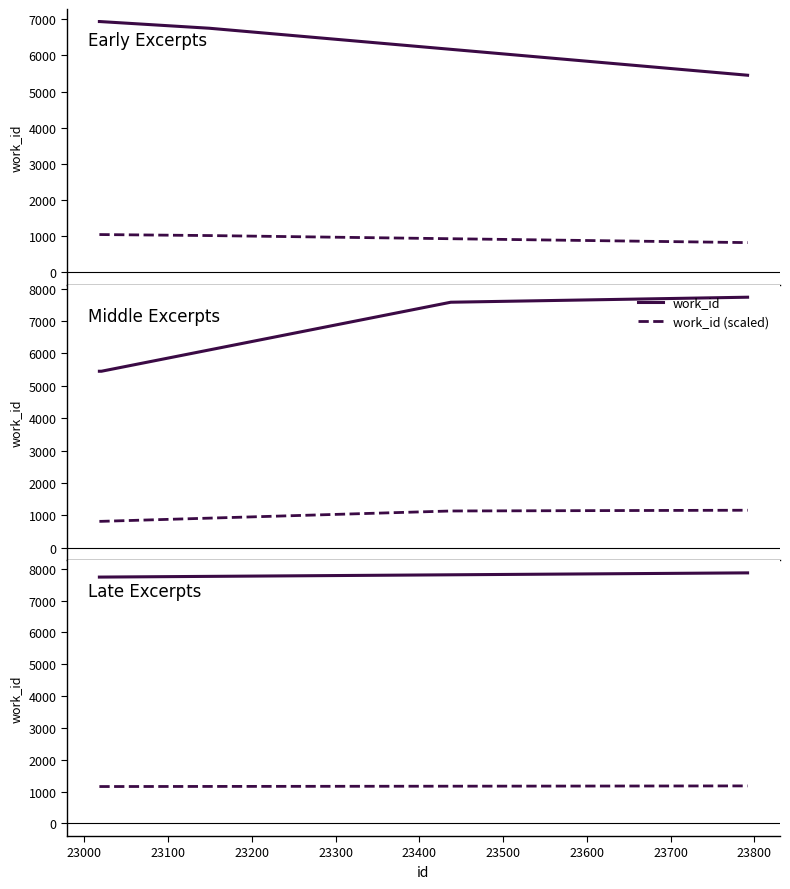

What is the total value across all series at 23000?

9050.5